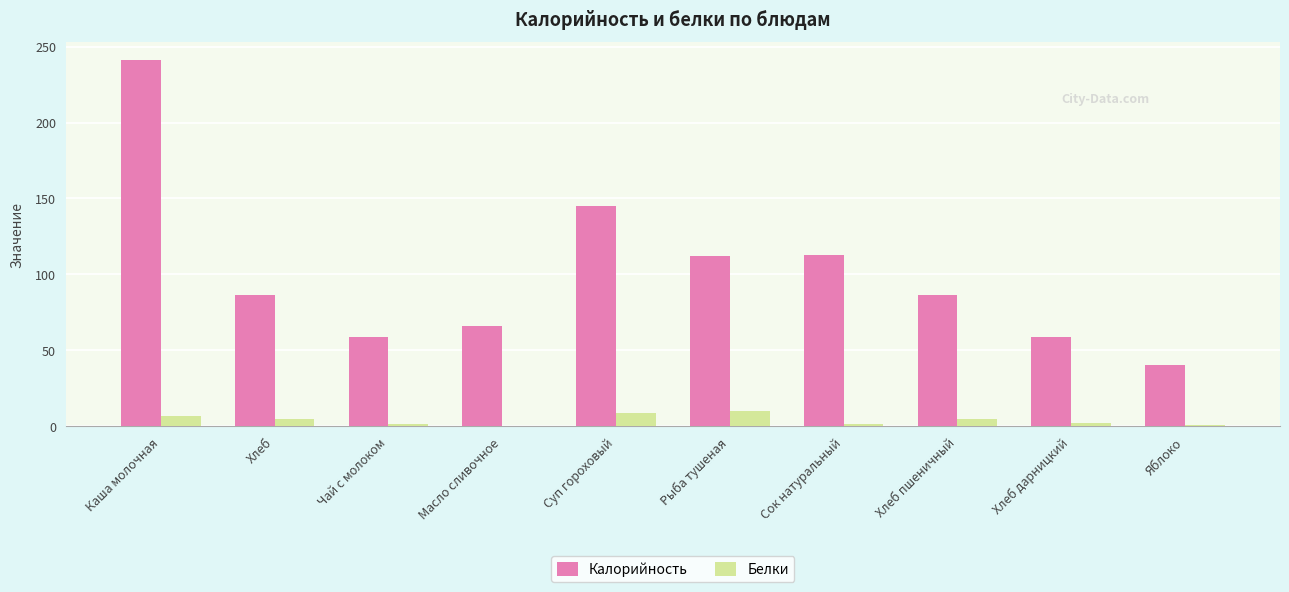

Which series has the widest spread of values?

Калорийность